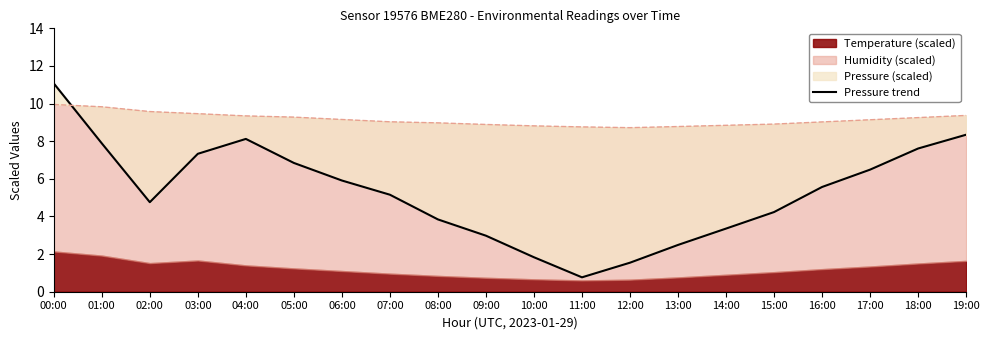

True or false: the data shows 1.7 at 06:00.

False